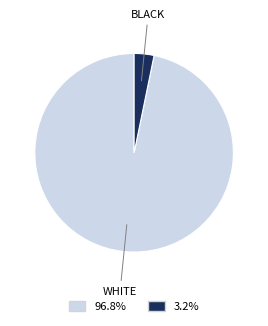

Does any single category account for the majority?

Yes